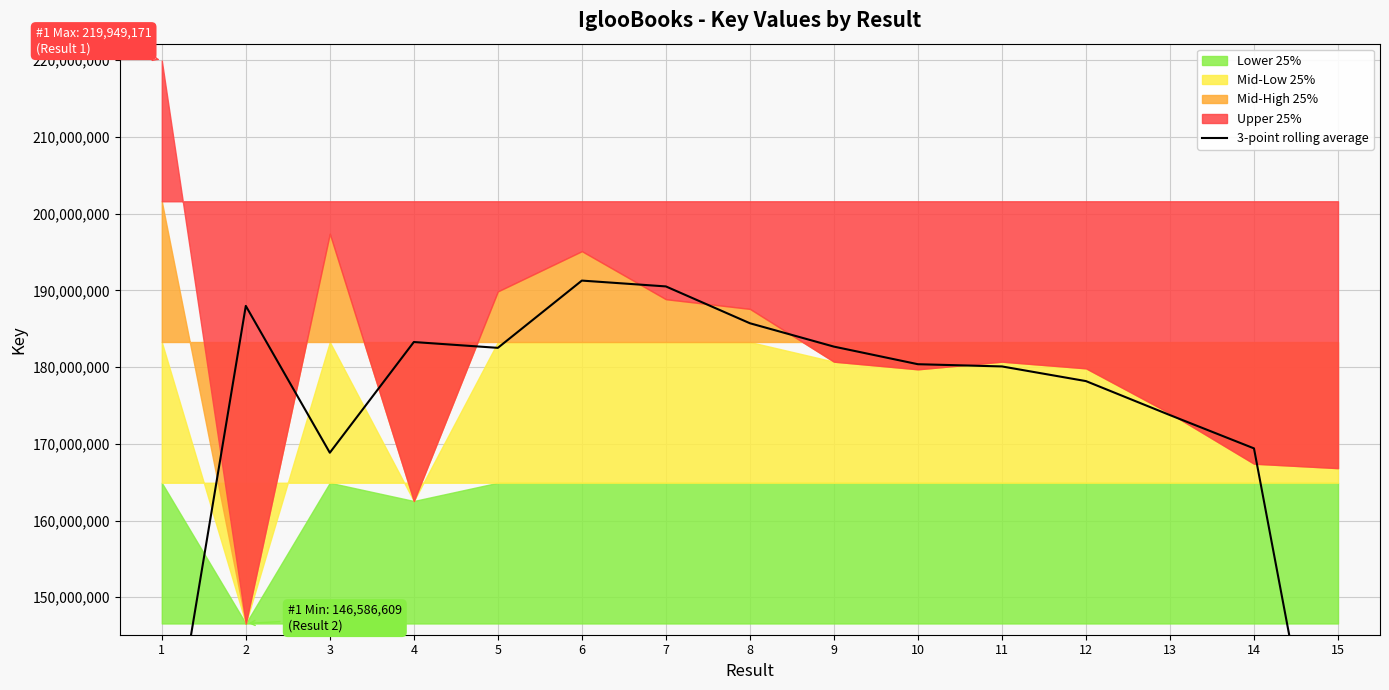

True or false: the data has more than 1 interior local peaks.

True